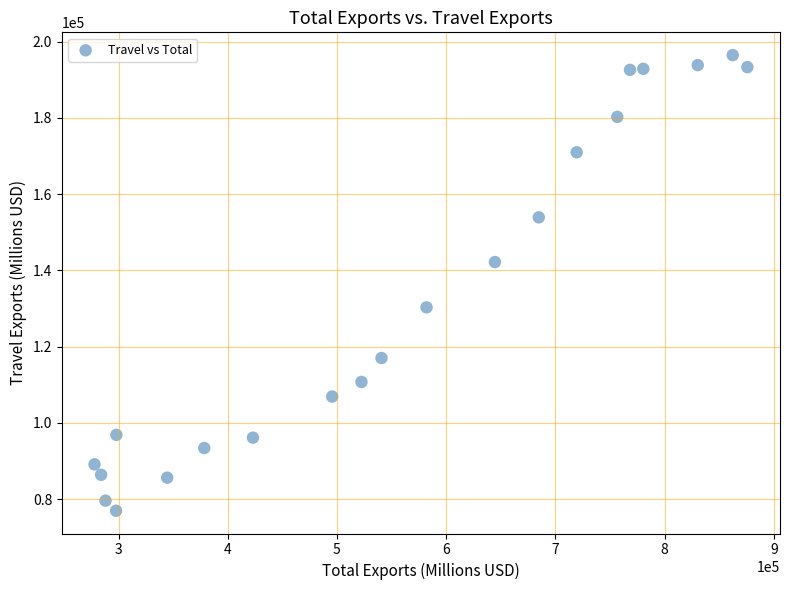

What is the range of Y values (max minus min)?

119482